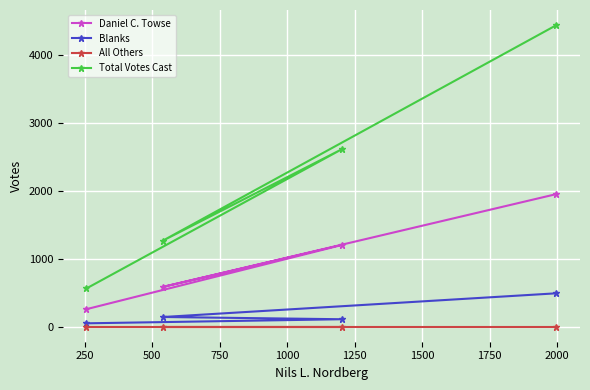

List the series in order of their peak value, lowest first.

All Others, Blanks, Daniel C. Towse, Total Votes Cast